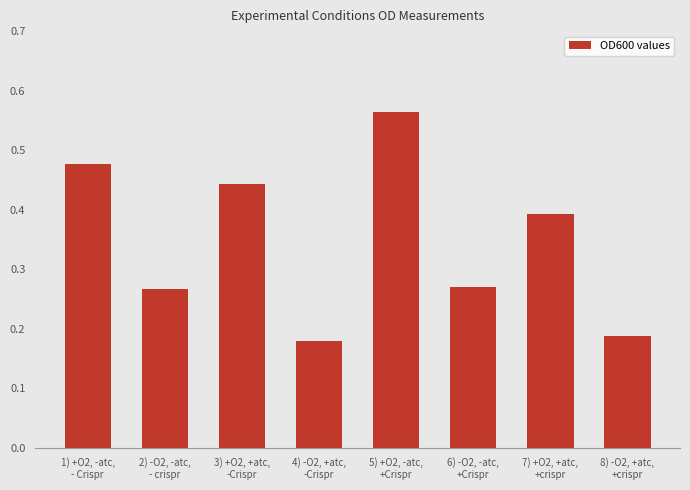

How many values are between 0 and 1?

8